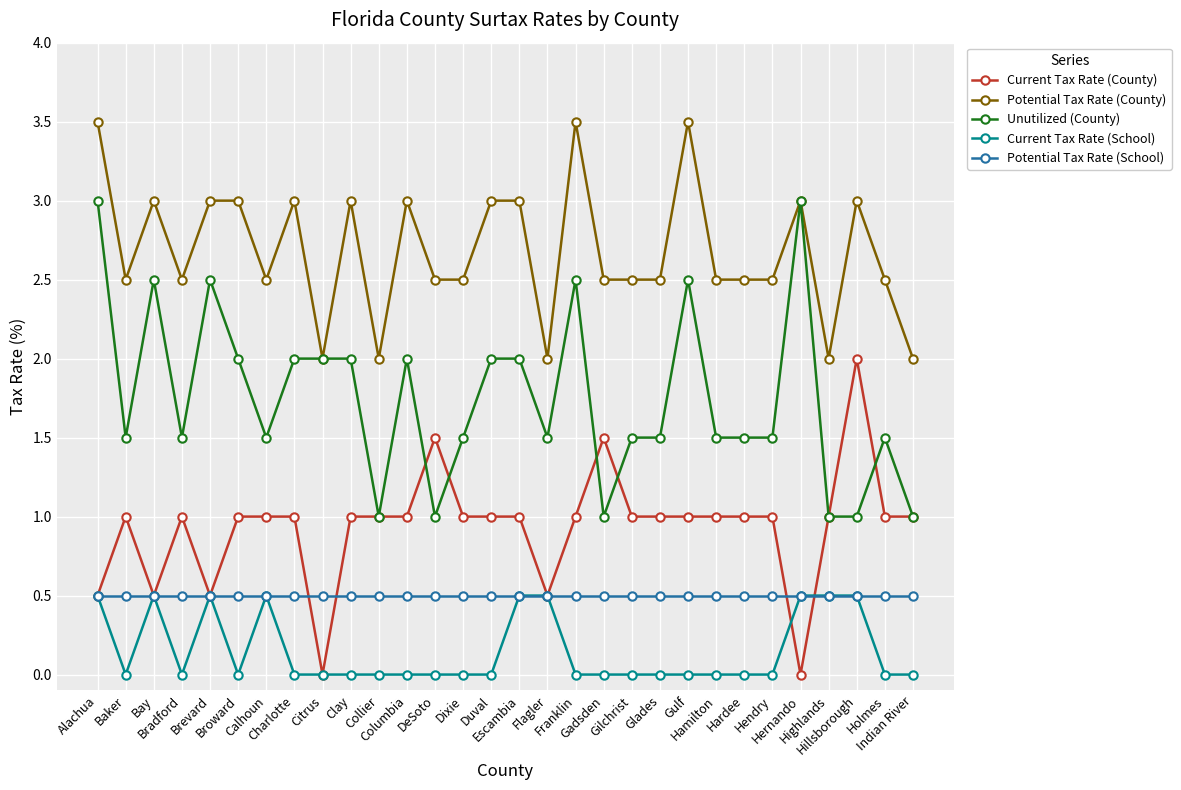

True or false: Potential Tax Rate (County) has a value of 2.5 at Baker.

True